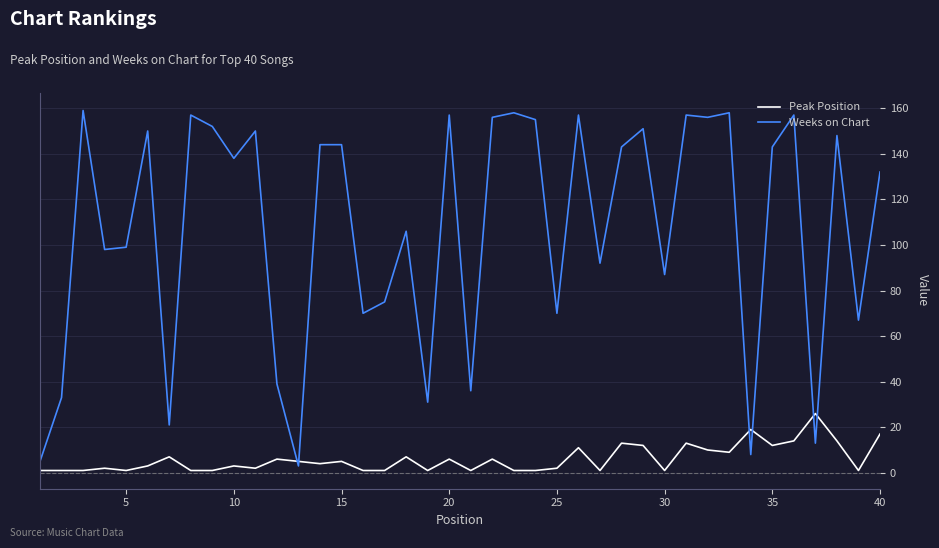

What is the minimum value shown in the chart?

1